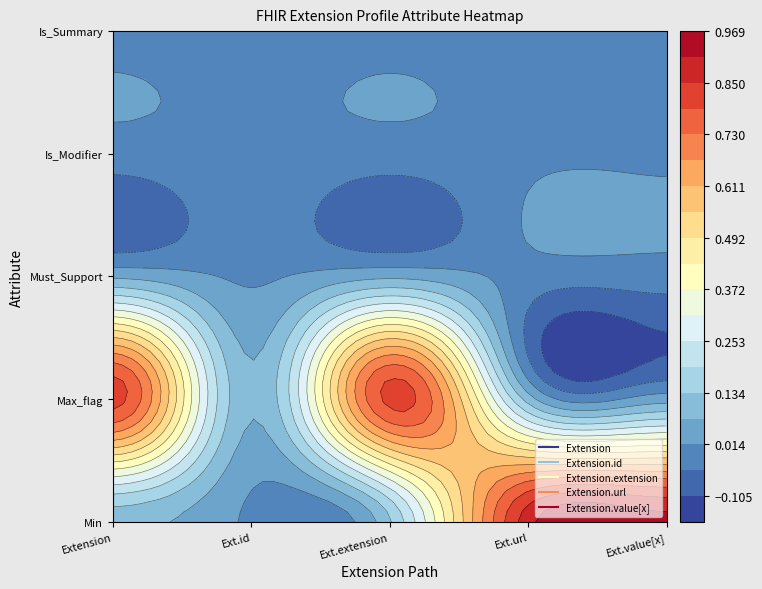

Rank the categories by Extension.value[x] value from highest to lowest.

0, 3, 4, 1, 2